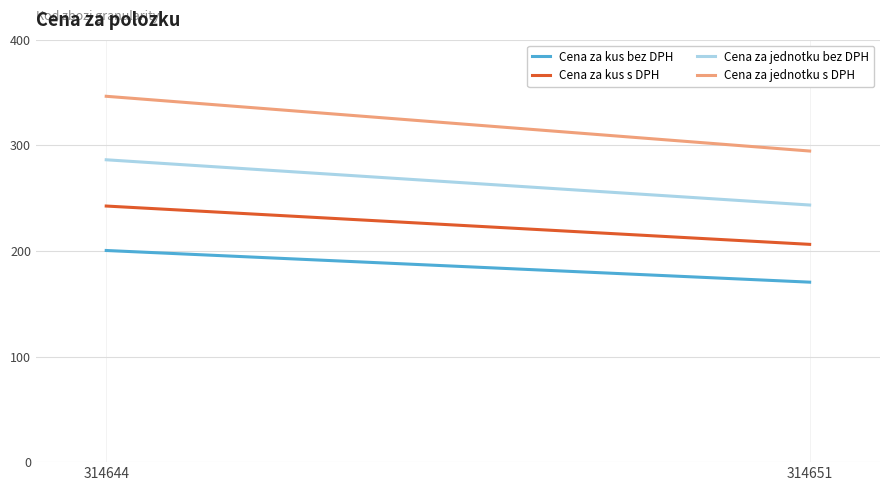

How many categories are shown in the chart?

2